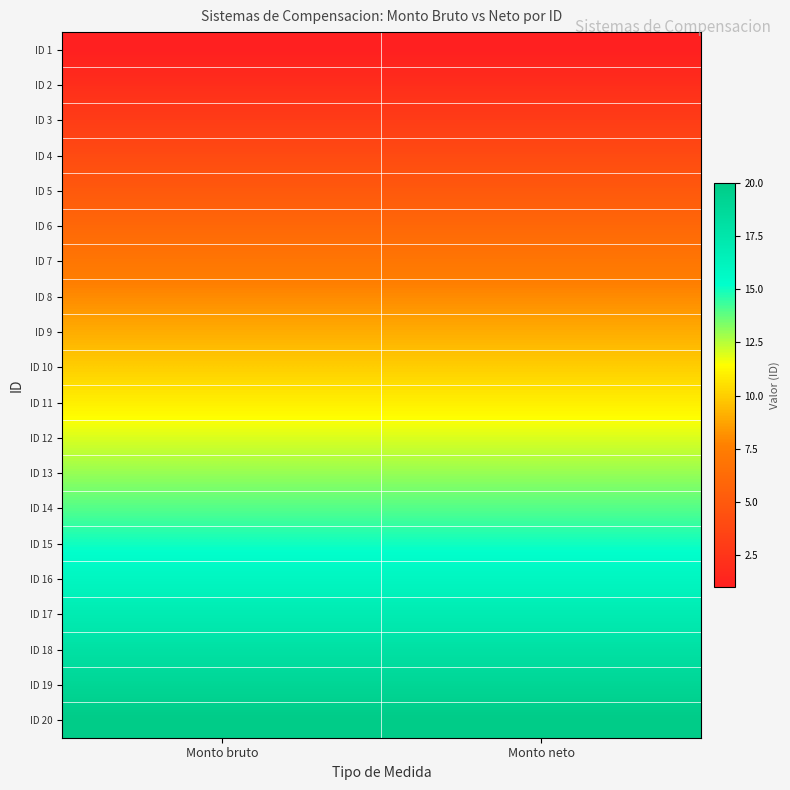

Reading left to right, transcribe all the data shown in this chart.

ID 1: Monto bruto=1	Monto neto=1
ID 2: Monto bruto=2	Monto neto=2
ID 3: Monto bruto=3	Monto neto=3
ID 4: Monto bruto=4	Monto neto=4
ID 5: Monto bruto=5	Monto neto=5
ID 6: Monto bruto=6	Monto neto=6
ID 7: Monto bruto=7	Monto neto=7
ID 8: Monto bruto=8	Monto neto=8
ID 9: Monto bruto=9	Monto neto=9
ID 10: Monto bruto=10	Monto neto=10
ID 11: Monto bruto=11	Monto neto=11
ID 12: Monto bruto=12	Monto neto=12
ID 13: Monto bruto=13	Monto neto=13
ID 14: Monto bruto=14	Monto neto=14
ID 15: Monto bruto=15	Monto neto=15
ID 16: Monto bruto=16	Monto neto=16
ID 17: Monto bruto=17	Monto neto=17
ID 18: Monto bruto=18	Monto neto=18
ID 19: Monto bruto=19	Monto neto=19
ID 20: Monto bruto=20	Monto neto=20